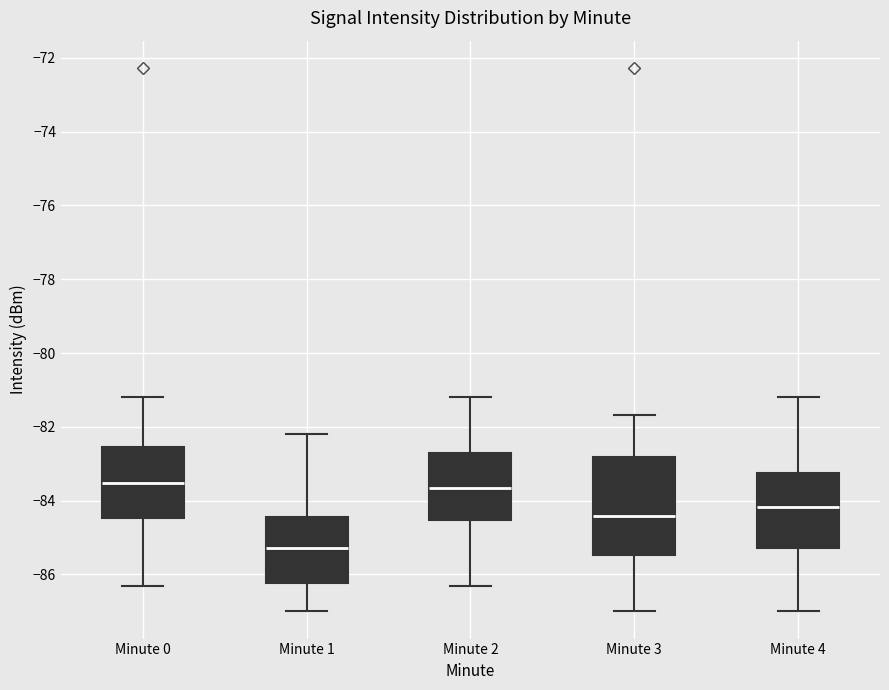

Where is the upper edge of the box for Minute 2 on the y-axis? The values are not printed on the chart, so give them approximately, as read against the axis.

-82.8